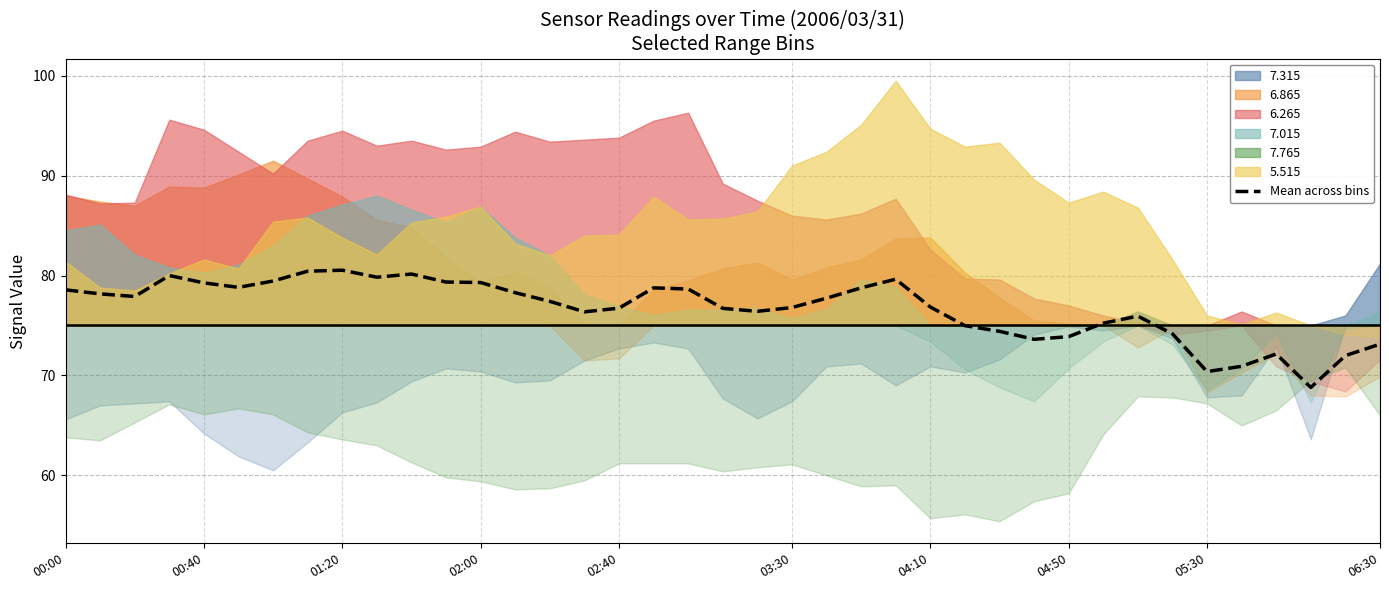

The Mean across bins series shows 124.7 at 06:30. True or false?

False